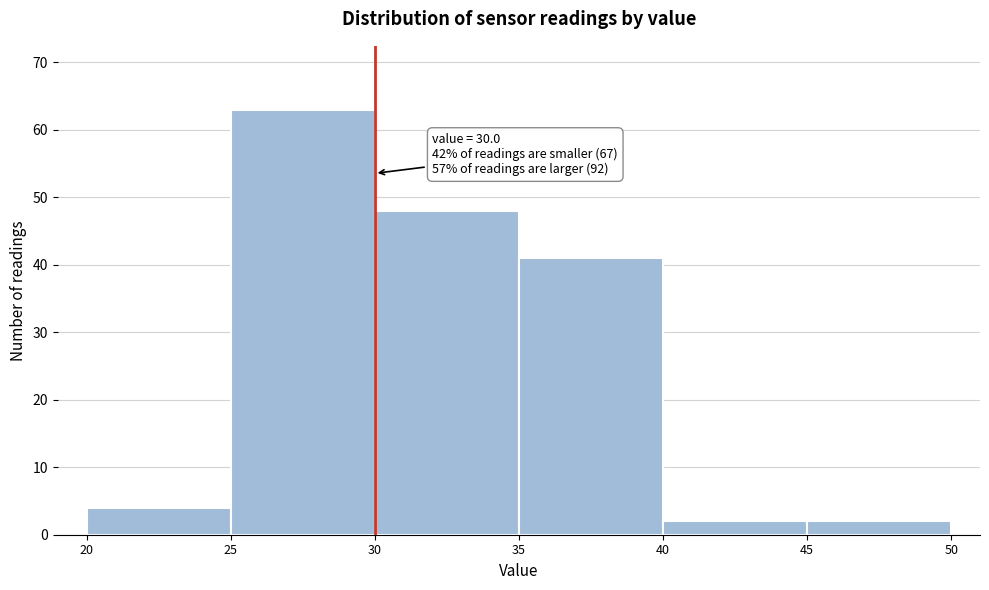

Which range on the x-axis has the tallest bar?

25 to 30